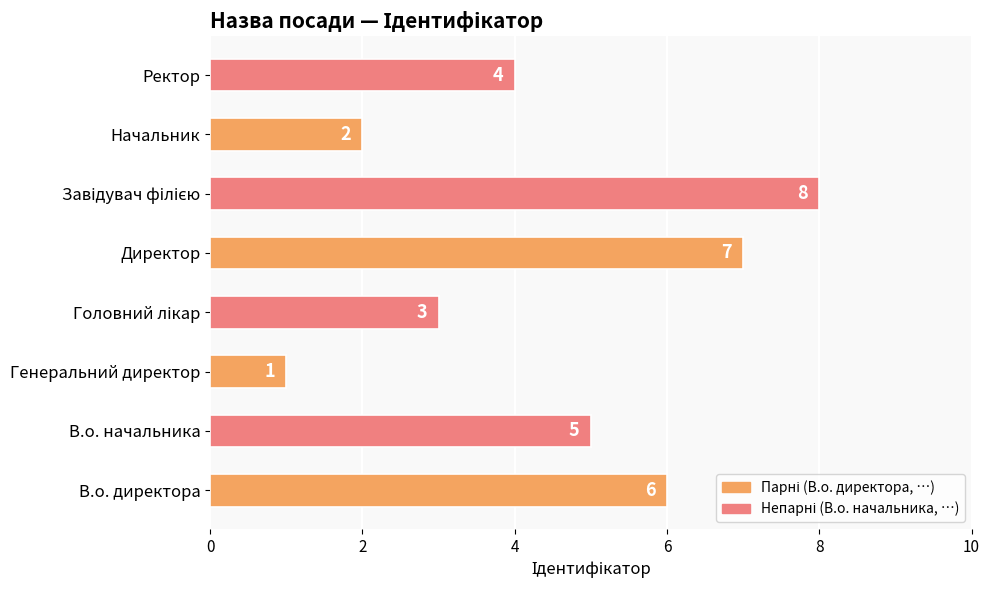

Reading bottom to top, transcribe all the data shown in this chart.

6	5	1	3	7	8	2	4